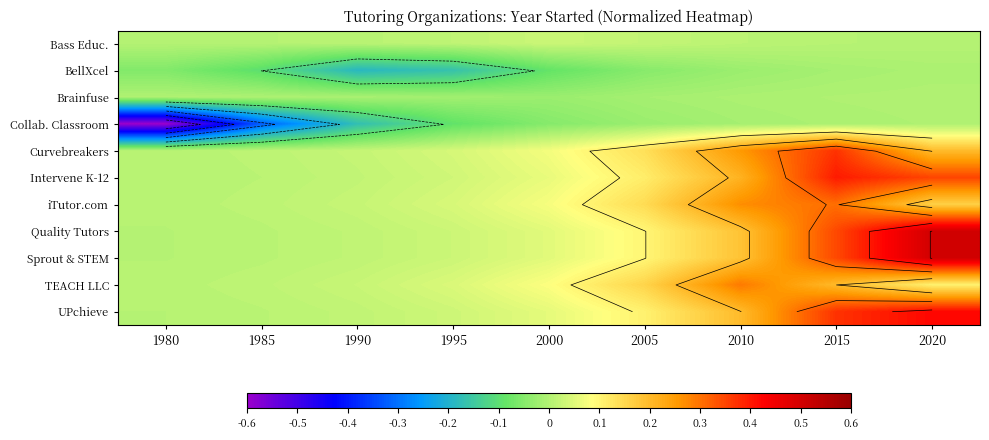

What is the difference between the highest and lowest values at 1985?

0.3